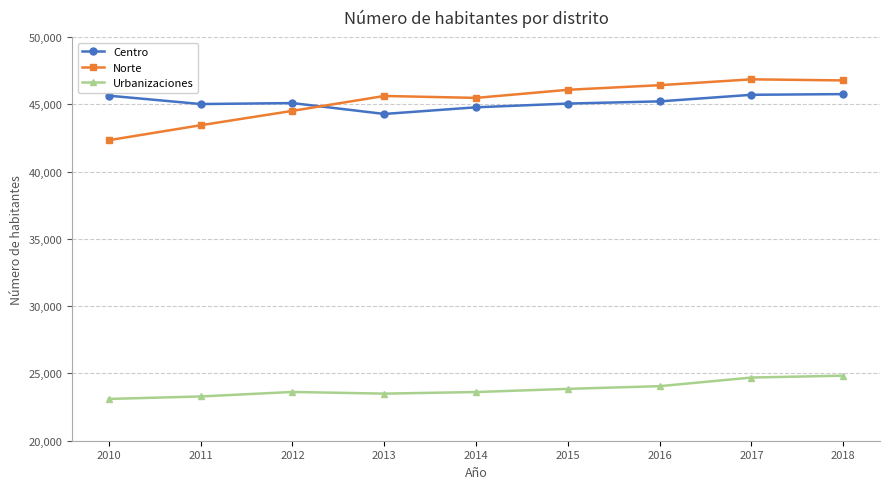

What is the average value of the Norte series?

45291